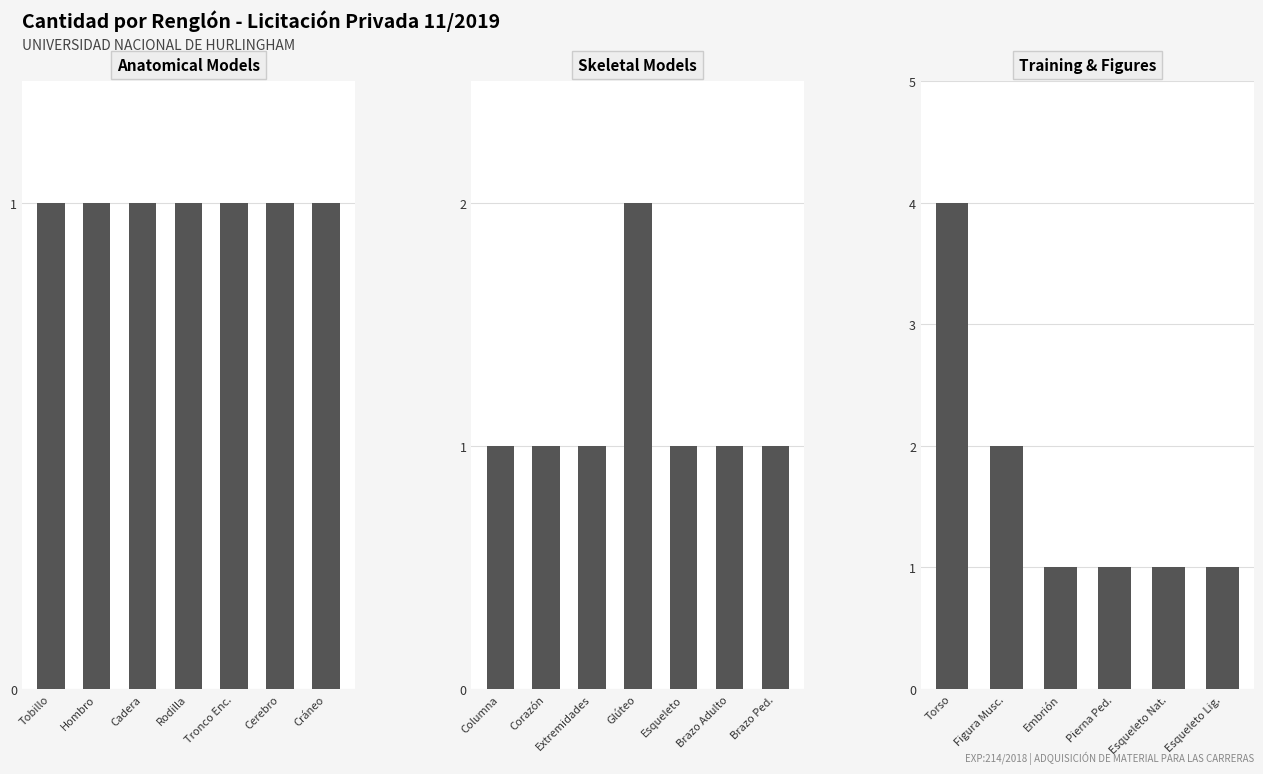

Reading left to right, extract all data points from this chart.

1=1	2=1	3=1	4=1	5=1	6=1	7=1	8=1	9=1	10=1	11=1	12=2	13=1	14=1	15=1	16=1	17=4	18=2	19=1	20=1